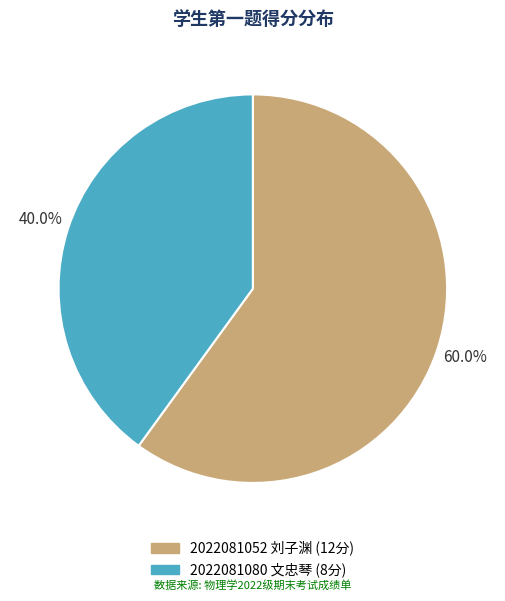

What is the smallest slice in the pie chart?

2022081080 文忠琴